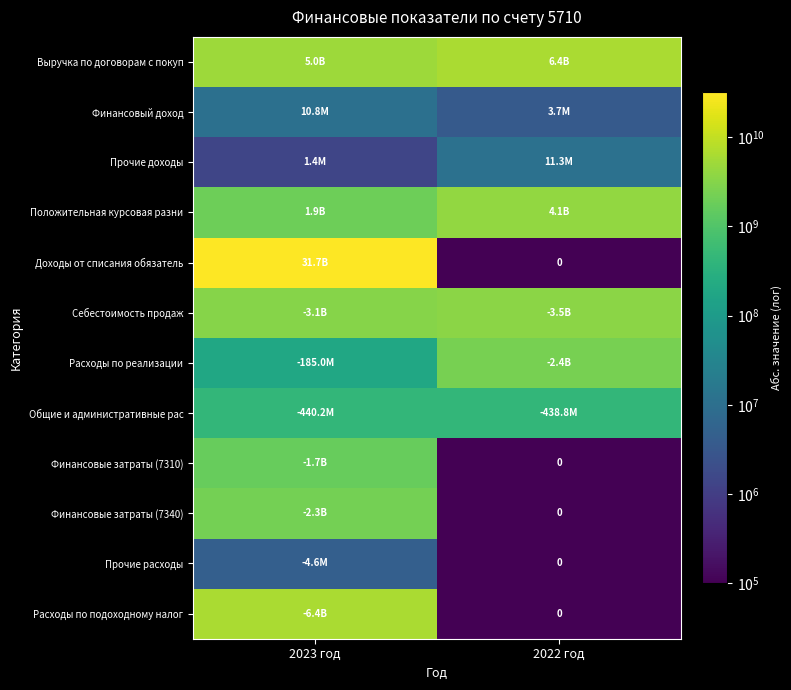

Is the value of Выручка по договорам с покуп at 2022 год greater than the value of Общие и административные рас at 2022 год?

Yes